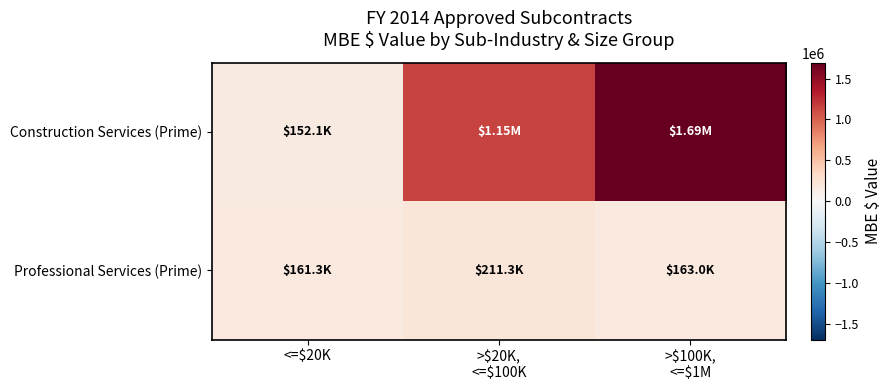

Reading left to right, transcribe all the data shown in this chart.

Construction Services (Prime): <=$20K=152120.0	>$20K,
<=$100K=1151371.3	>$100K,
<=$1M=1694907.4
Professional Services (Prime): <=$20K=161323.0	>$20K,
<=$100K=211341.3	>$100K,
<=$1M=163000.0